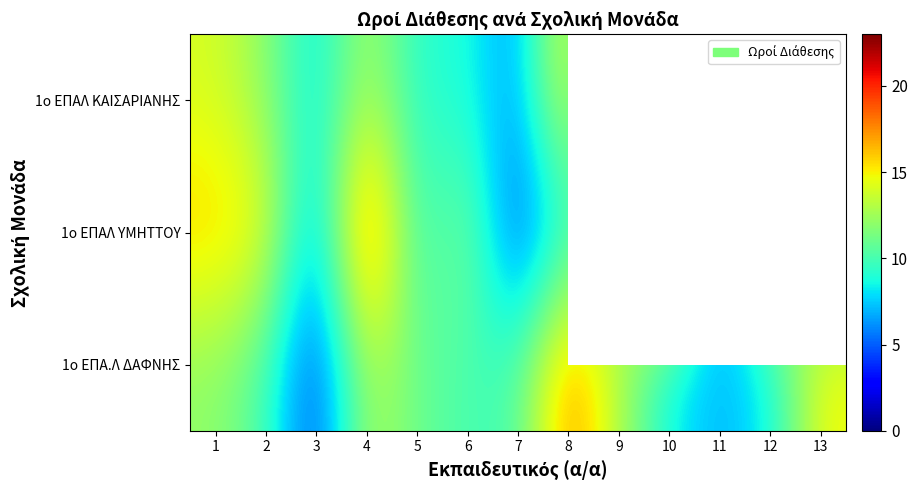

List the series in order of their peak value, highest first.

1ο ΕΠΑΛ ΥΜΗΤΤΟΥ, 1ο ΕΠΑ.Λ ΔΑΦΝΗΣ, 1ο ΕΠΑΛ ΚΑΙΣΑΡΙΑΝΗΣ